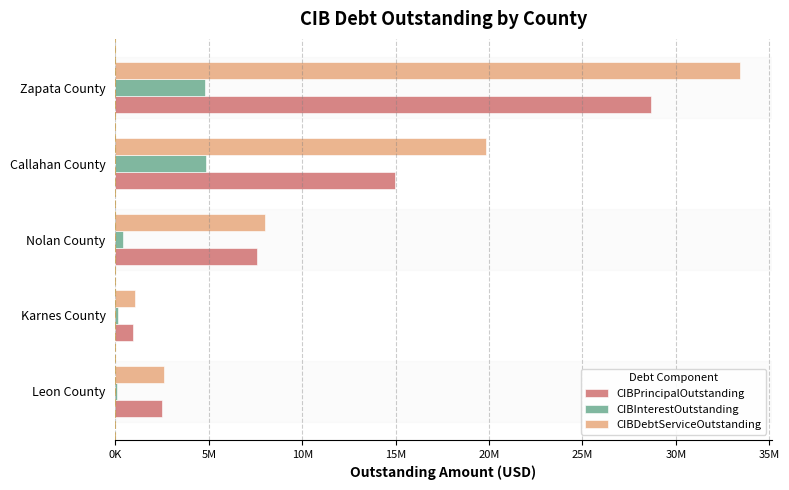

What are all the series names shown in the legend?

CIBPrincipalOutstanding, CIBInterestOutstanding, CIBDebtServiceOutstanding